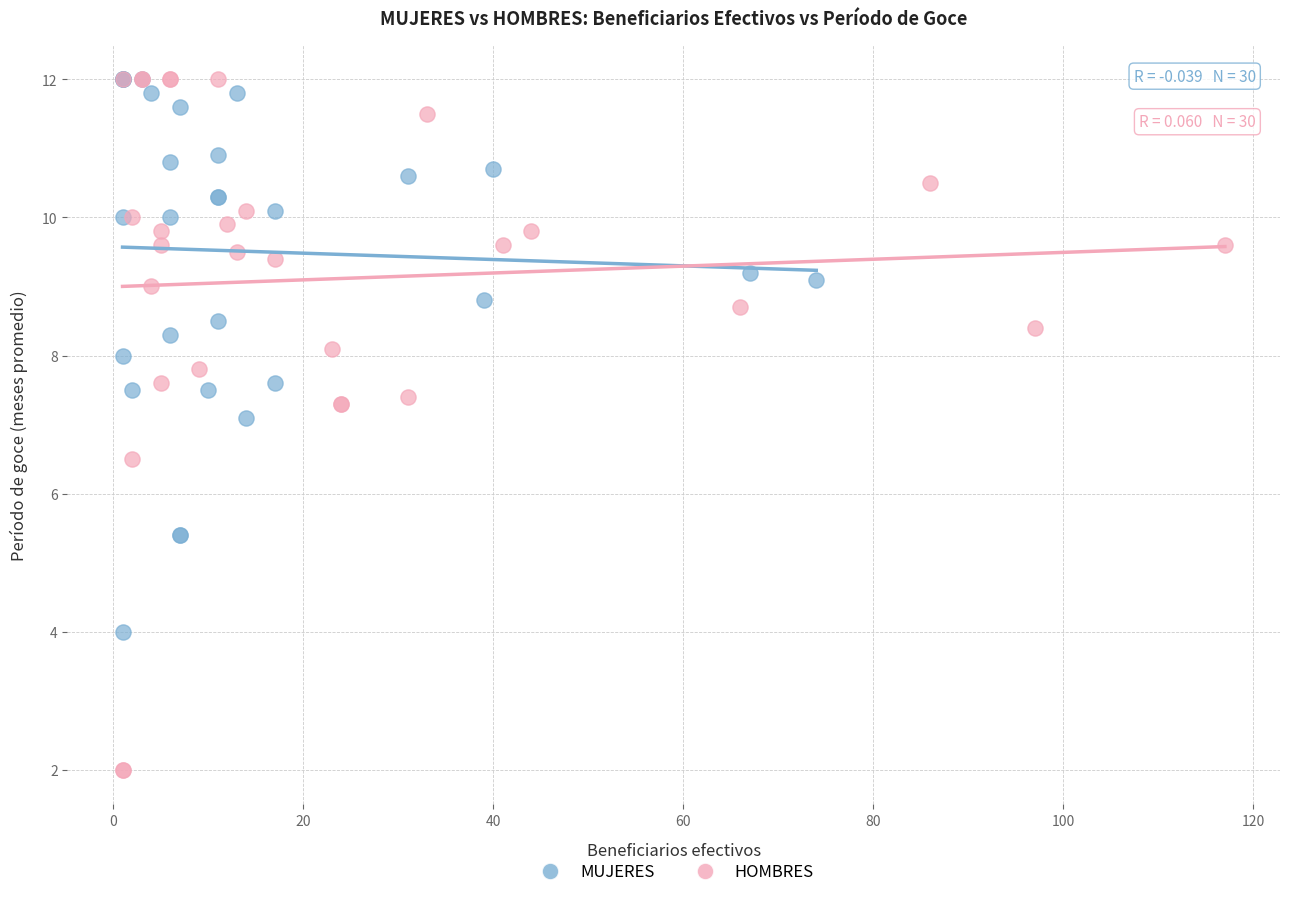

What are all the series names shown in the legend?

MUJERES, HOMBRES